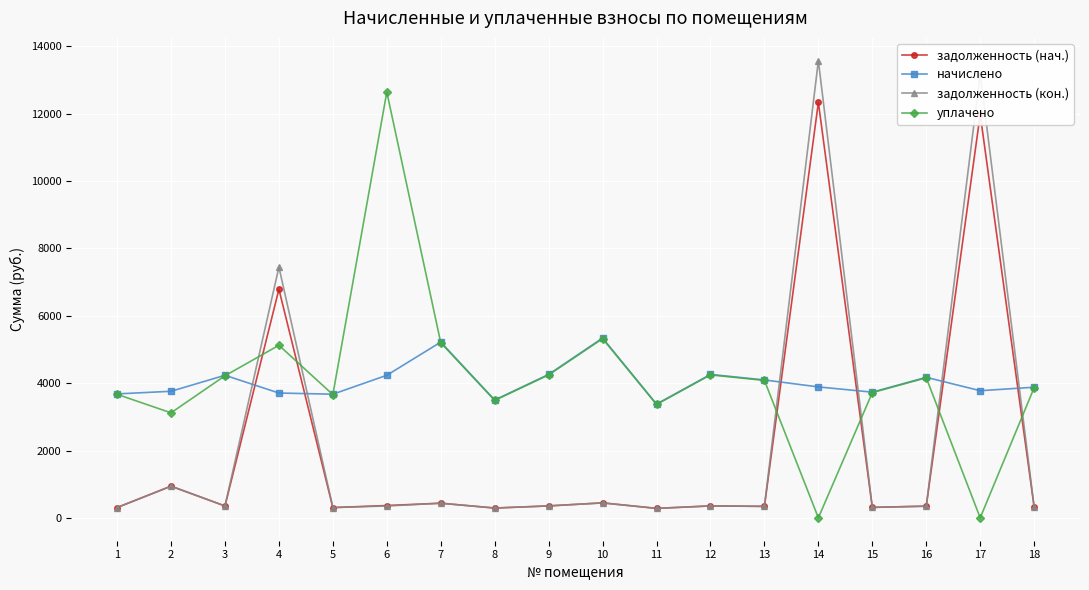

What is the value of the задолженность (кон.) point at the 11th from the left?

281.5